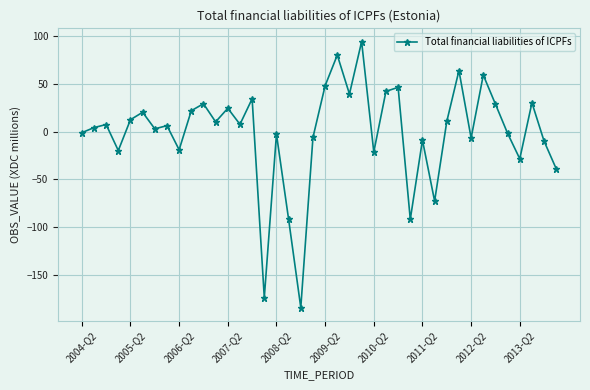

How many values are below 7?

20